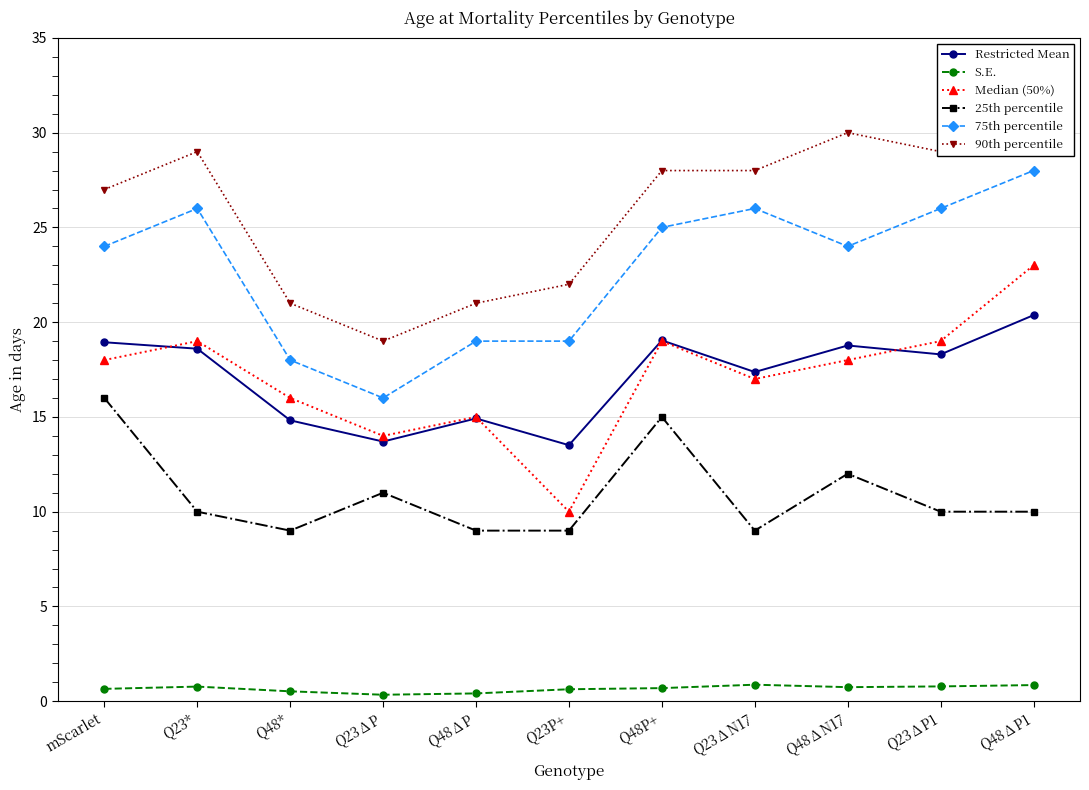

At which label does S.E. reach its peak?

Q23∆N17